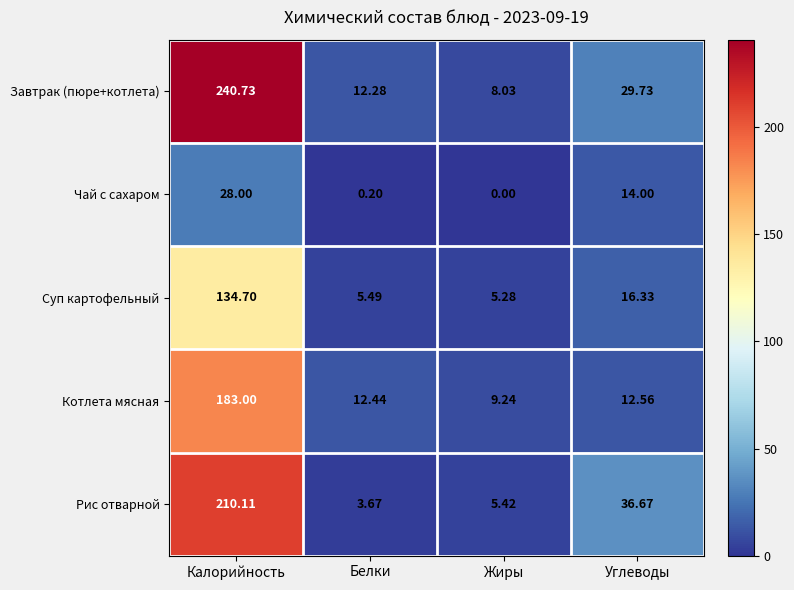

Between Калорийность and Белки, which series saw the biggest shift?

Завтрак (пюре+котлета)